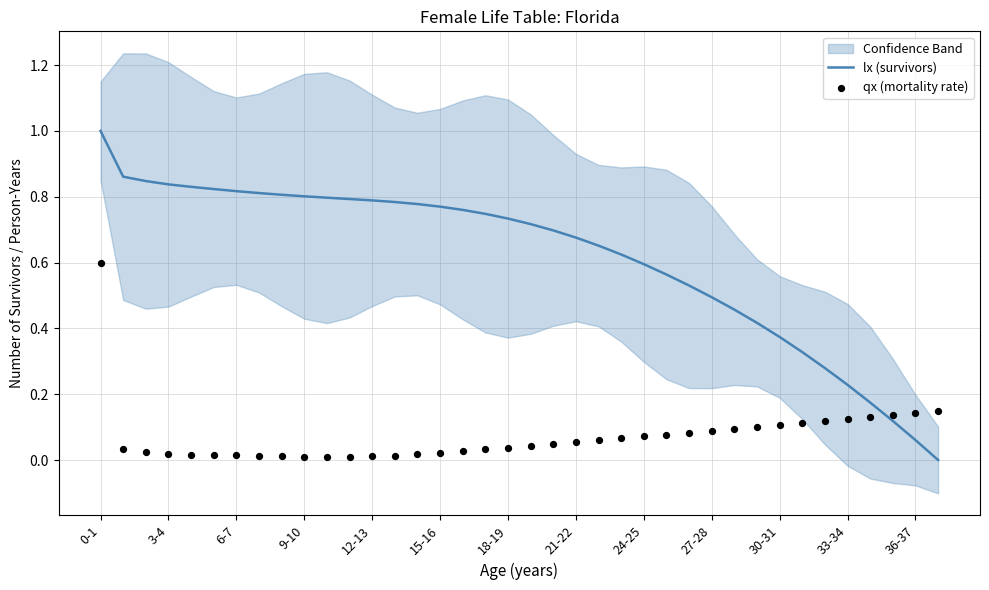

Which series reaches the minimum Y coordinate?

lx (survivors)